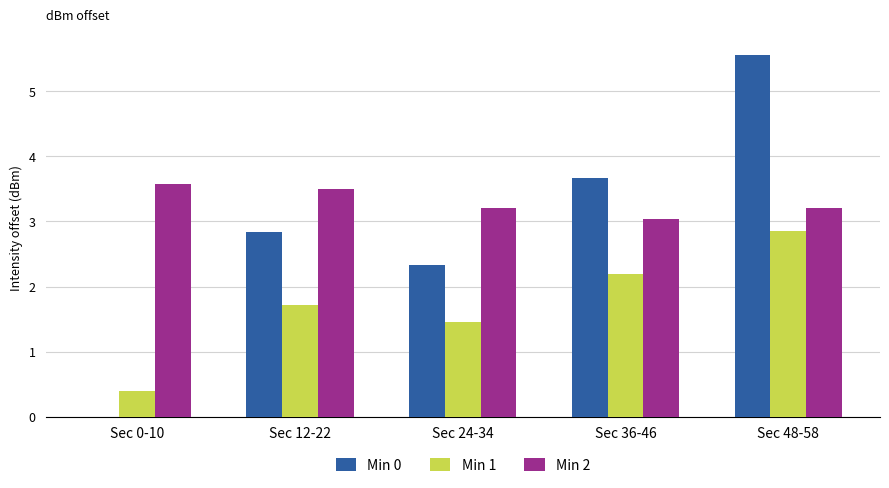

At which label does Min 1 first exceed 1?

Sec 12-22